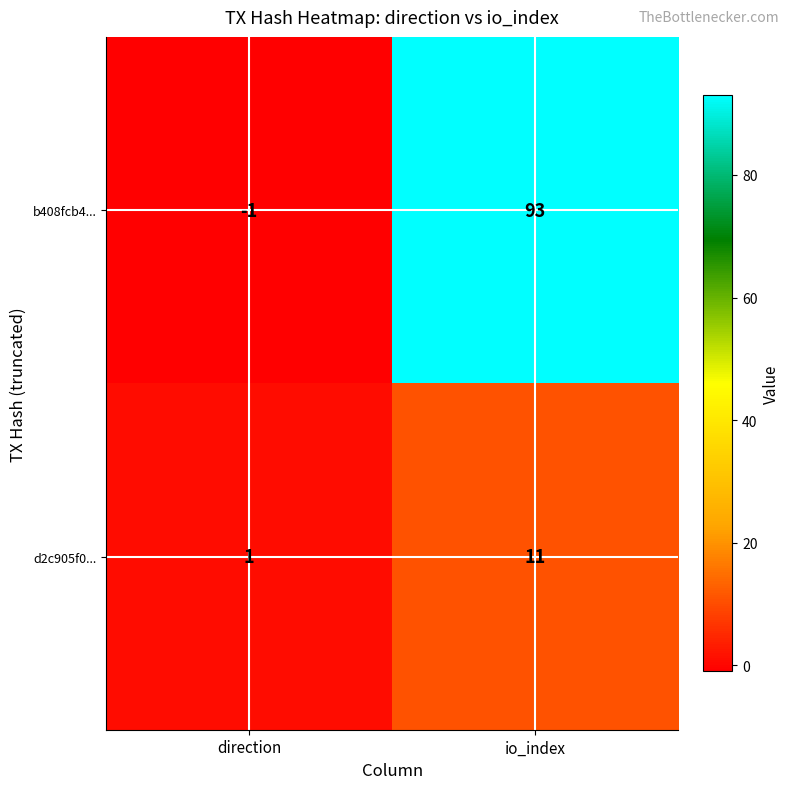

At direction, list the series in order from largest to smallest.

d2c905f0..., b408fcb4...